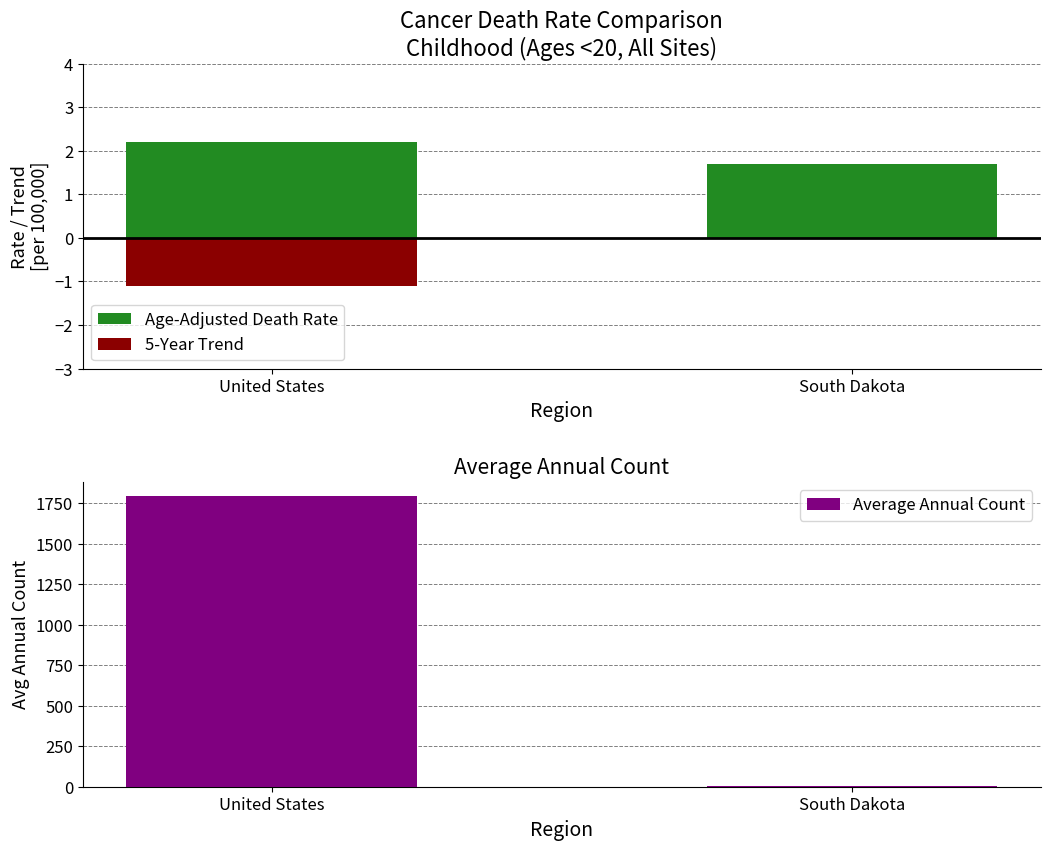

Reading right to left, list all the values displayed in this chart.

Age-Adjusted Death Rate: 1.7	2.2
5-Year Trend: 0.0	-1.1
Average Annual Count: 4.0	1793.0